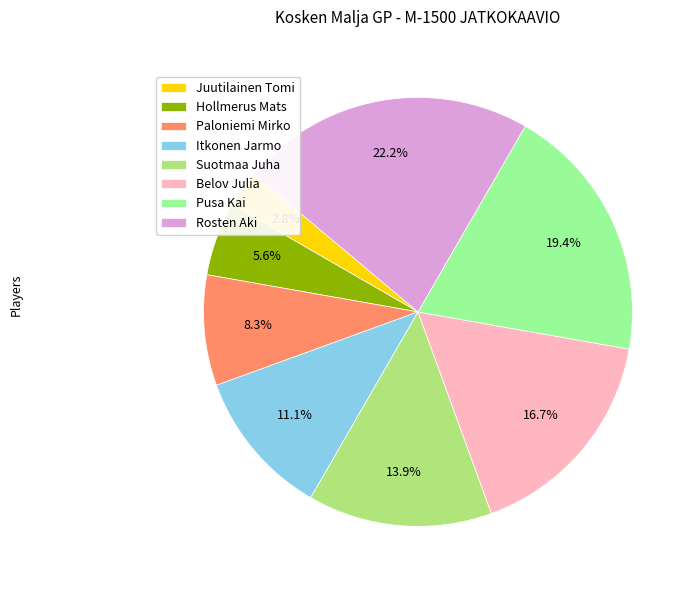

Which slice is the largest?

Rosten Aki